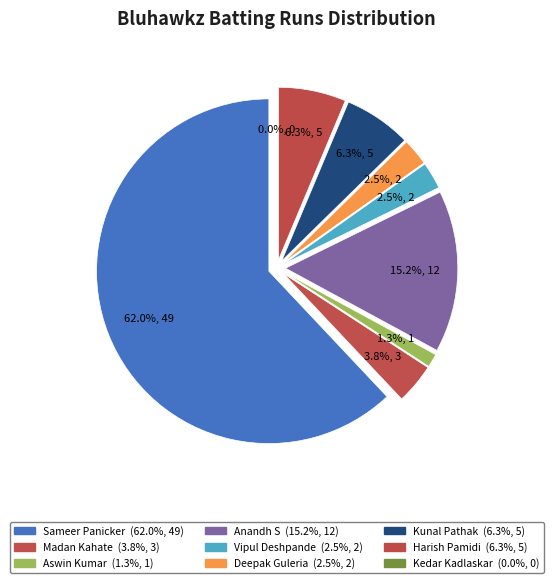

Which slice is the smallest?

Kedar Kadlaskar